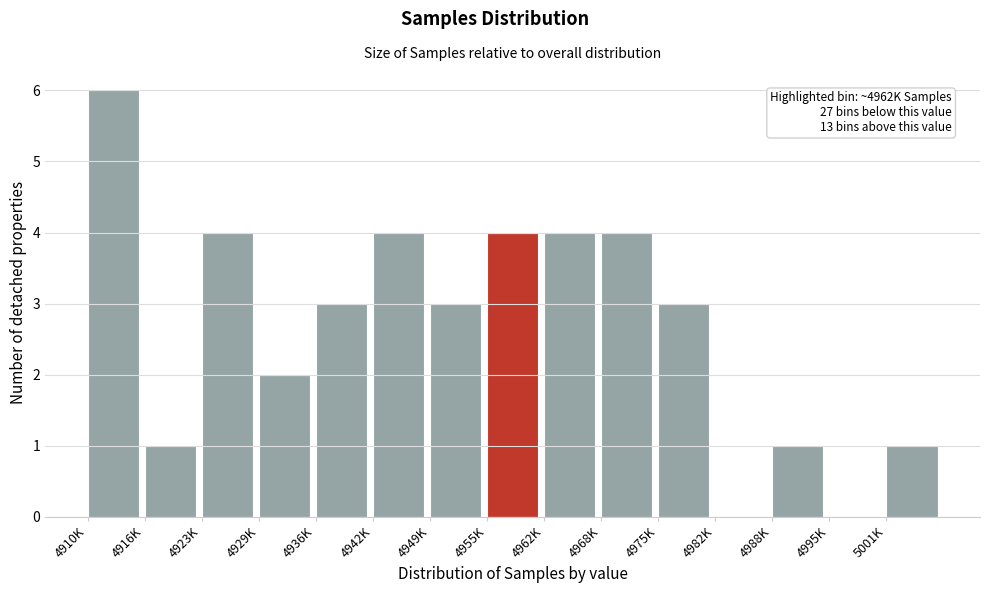

Reading left to right, extract all data points from this chart.

4910K=6	4916K=1	4923K=4	4929K=2	4936K=3	4942K=4	4949K=3	4955K=4	4962K=4	4968K=4	4975K=3	4982K=0	4988K=1	4995K=0	5001K=1